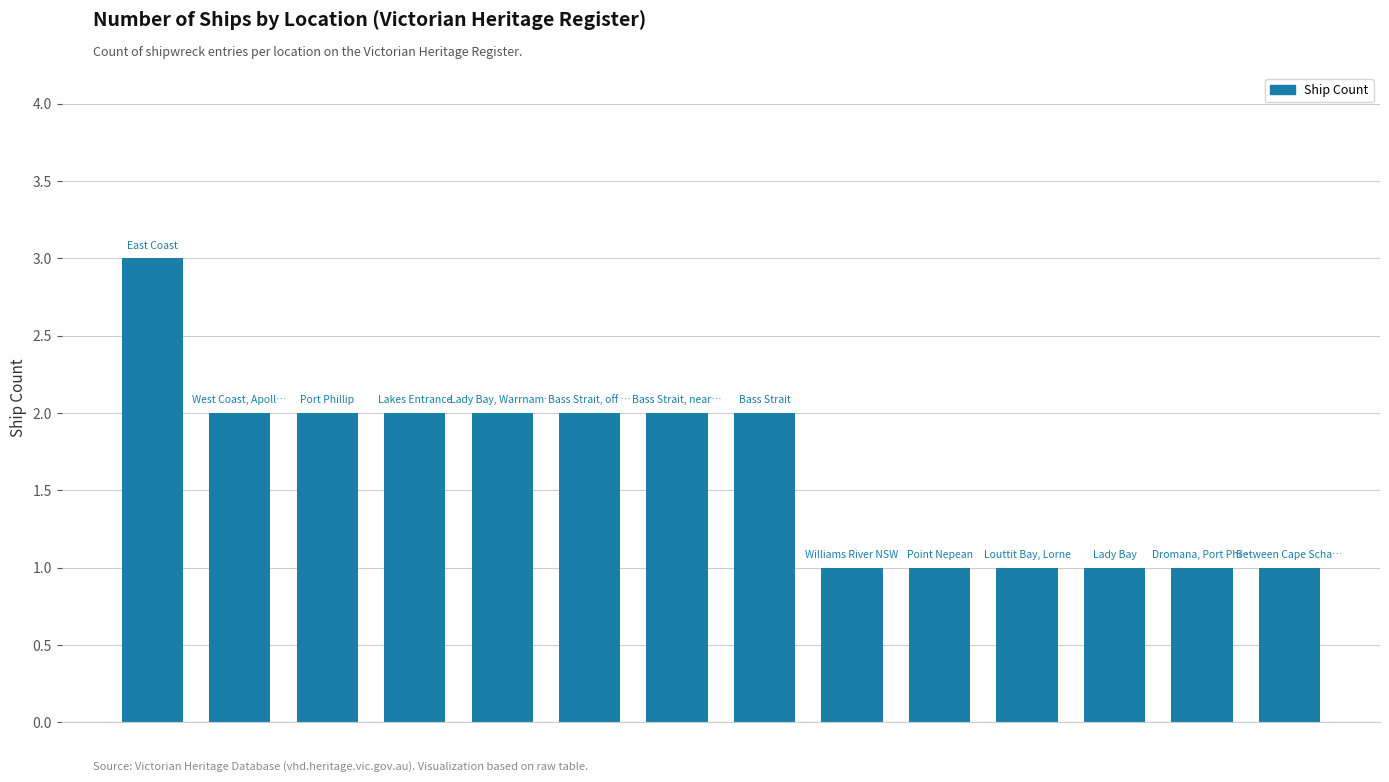

Reading left to right, extract all data points from this chart.

3	2	2	2	2	2	2	2	1	1	1	1	1	1